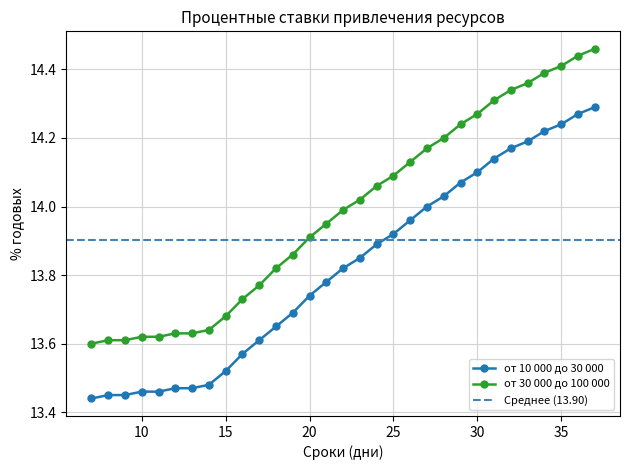

Rank the series by their average value, from highest to lowest.

от 30 000 до 100 000, от 10 000 до 30 000